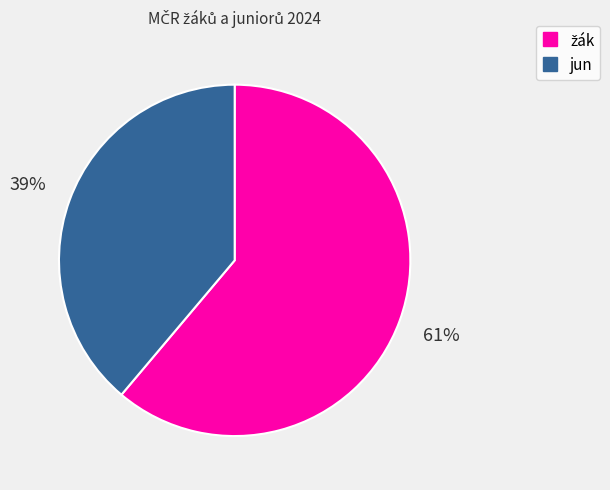

How many slices are in this pie chart?

2